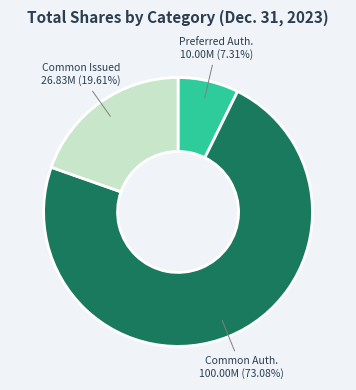

Combined, do Common Issued and Preferred Auth. account for over 50%?

No